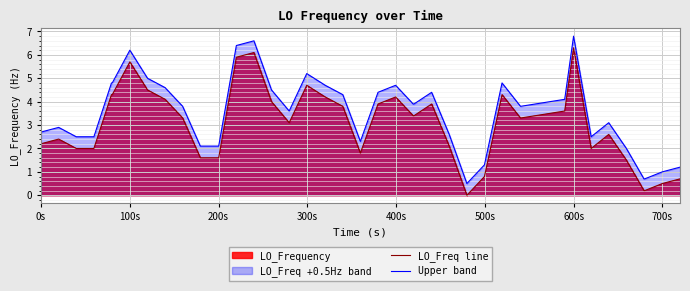

Which series has the largest total across all categories?

Upper band